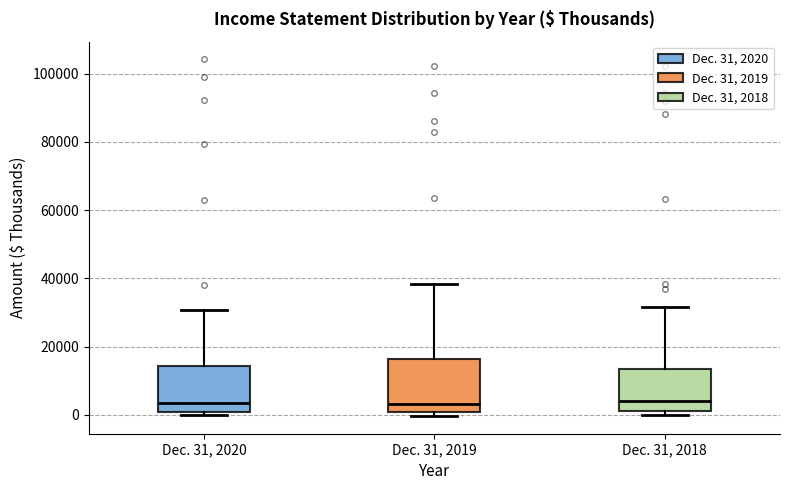

Reading left to right, transcribe this box plot: for each box, give where its median line is, the range the box spans, and where its two whiskers end, as read against the y-axis. The values are not printed on the chart, so give them approximately, as read against the axis.

Dec. 31, 2020: median 4000, box 0 to 14000, whiskers 0 (just below the box's lower edge) to 30000
Dec. 31, 2019: median 4000, box 0 to 16000, whiskers 0 (just below the box's lower edge) to 38000
Dec. 31, 2018: median 4000, box 2000 to 14000, whiskers 0 to 32000